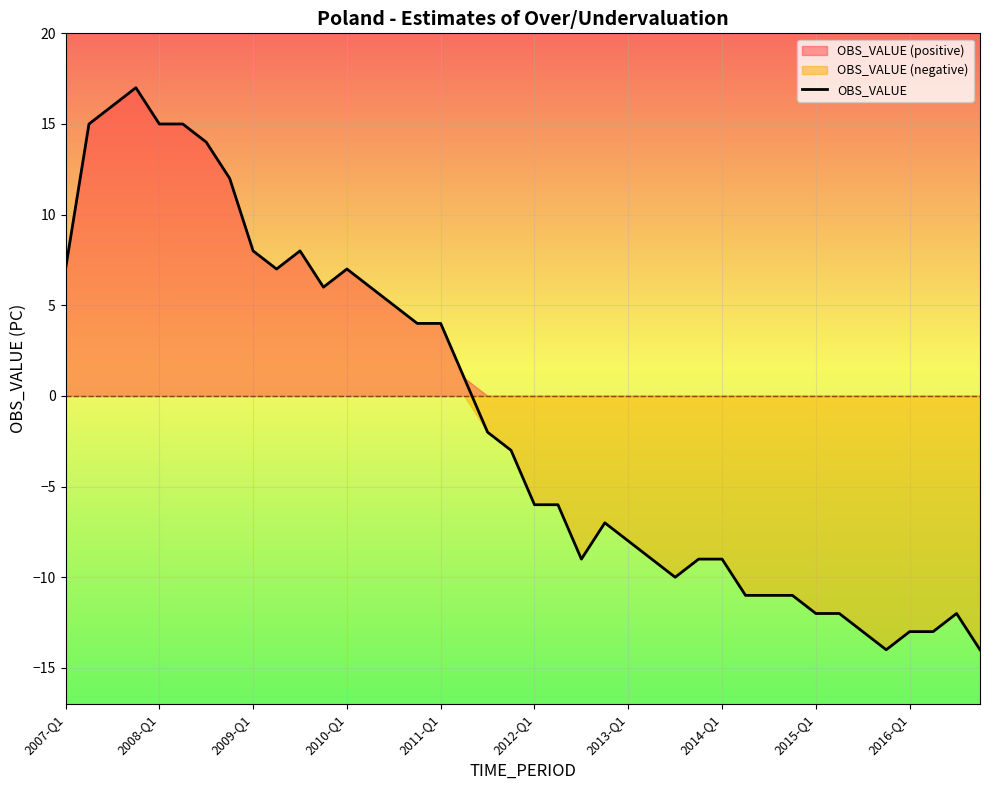

How many values are below zero?

22